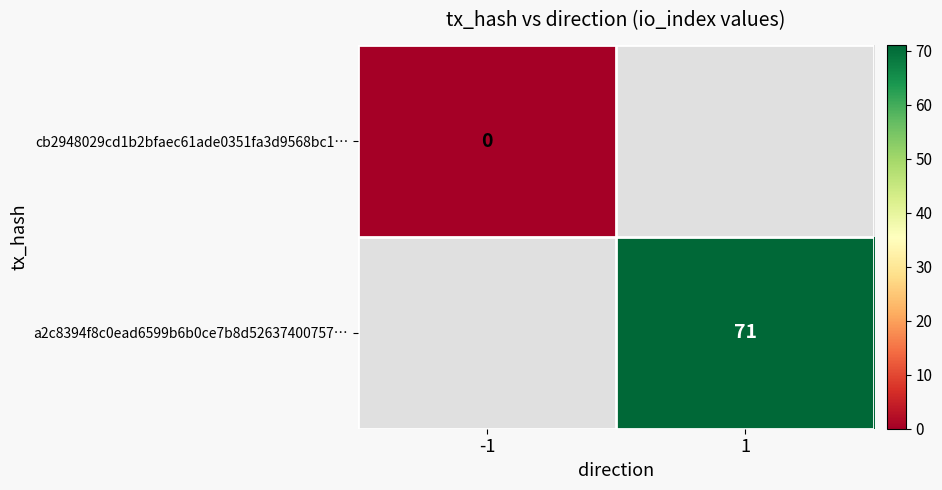

Is the value of a2c8394f8c0ead6599b6b0ce7b8d52637400757… at 1 greater than the value of cb2948029cd1b2bfaec61ade0351fa3d9568bc1… at -1?

Yes